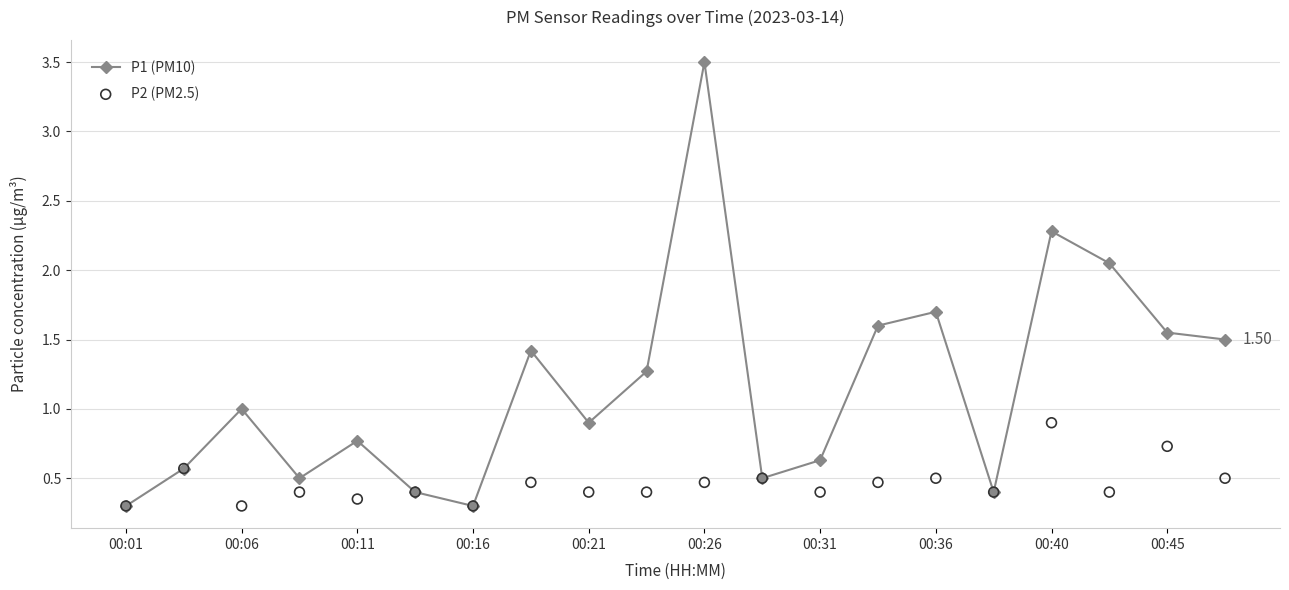

What are all the series names shown in the legend?

P1 (PM10), P2 (PM2.5)